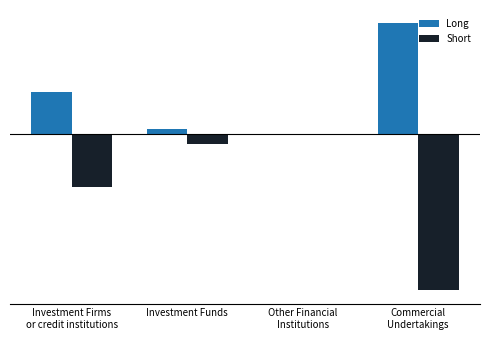

What position from the left is Investment Firms
or credit institutions?

1